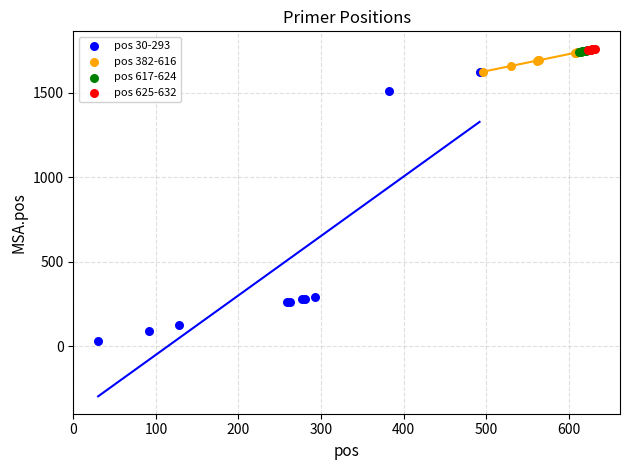

Which series contains the lowest Y value?

pos 30-293